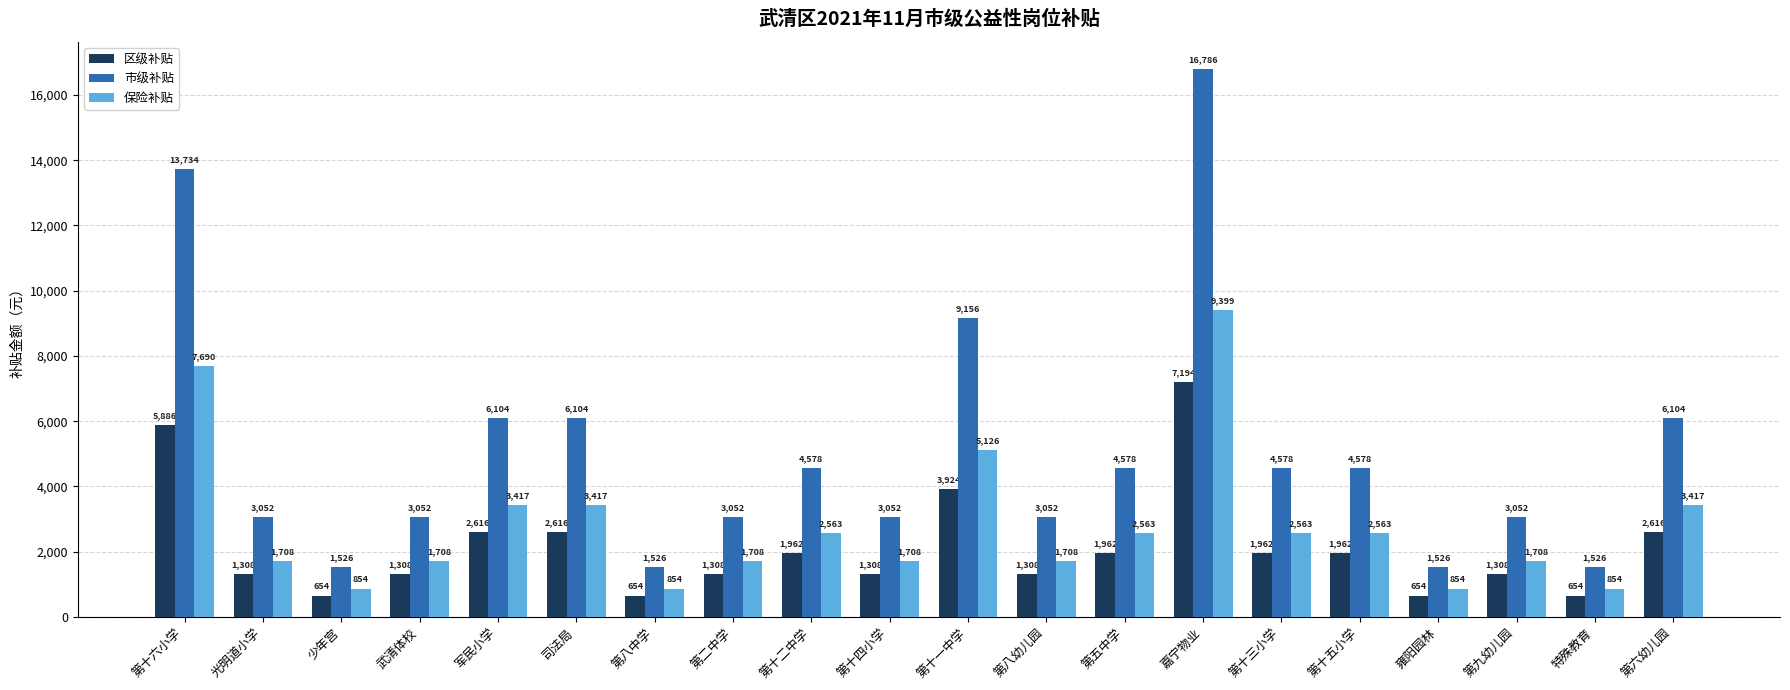

How many values in the 保险补贴 series exceed 2563?

10